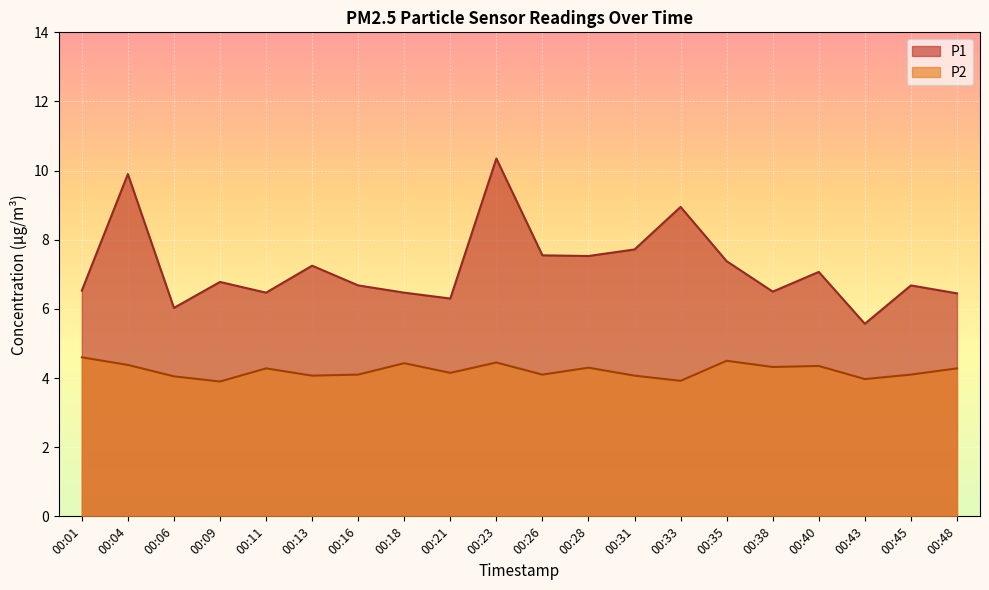

True or false: P2 has more than 1 points higher than both neighbors.

True